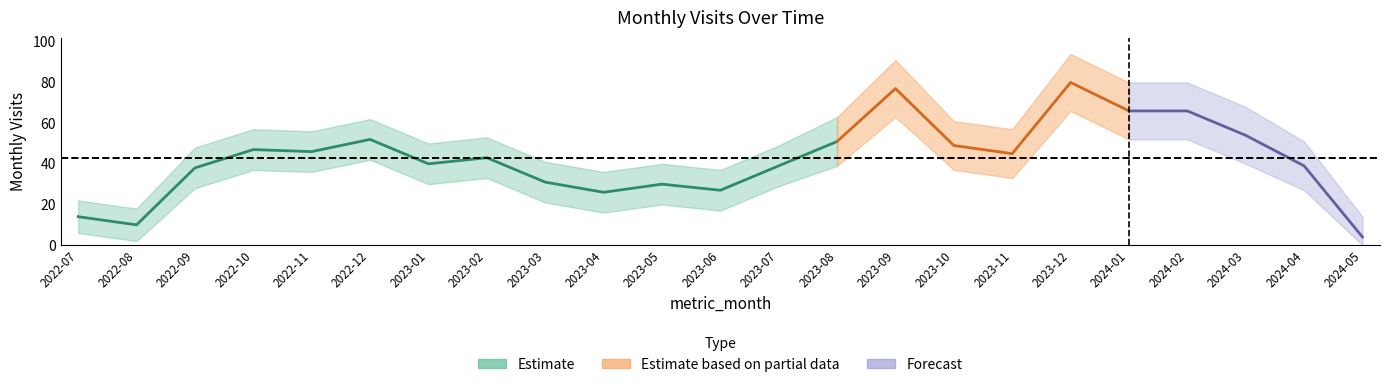

Reading left to right, transcribe all the data shown in this chart.

monthly_visit: 14	10	38	47	46	52	40	43	31	26	30	27	39	51	77	49	45	80	66	66	54	39	4
visit_upper: 22	18	48	57	56	62	50	53	41	36	40	37	49	63	91	61	57	94	80	80	68	51	14
visit_lower: 6	2	28	37	36	42	30	33	21	16	20	17	29	39	63	37	33	66	52	52	40	27	0